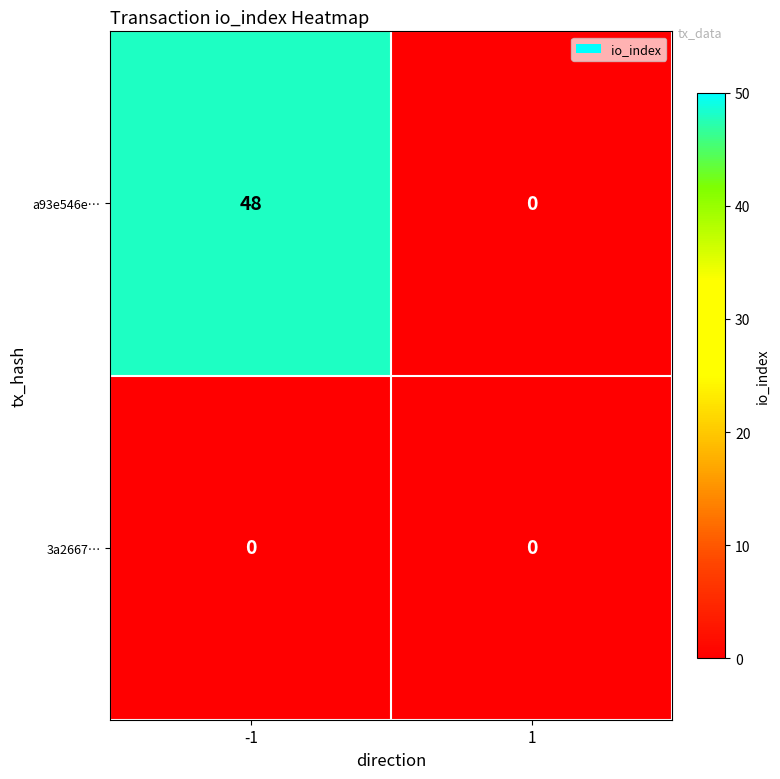

Count the number of categories in the chart.

2